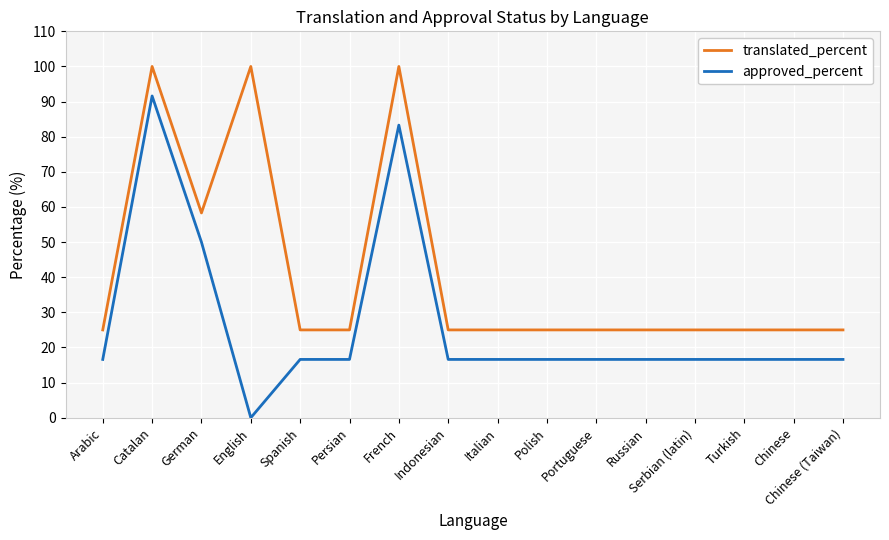

Is the value of translated_percent at Chinese (Taiwan) greater than the value of approved_percent at French?

No